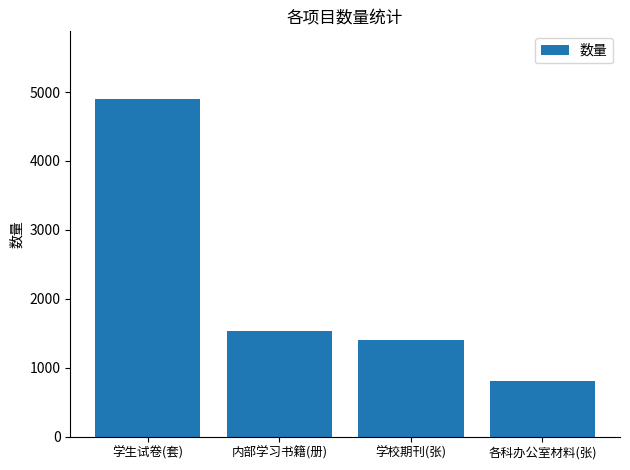

What value does the data have at 各科办公室材料(张)?

810